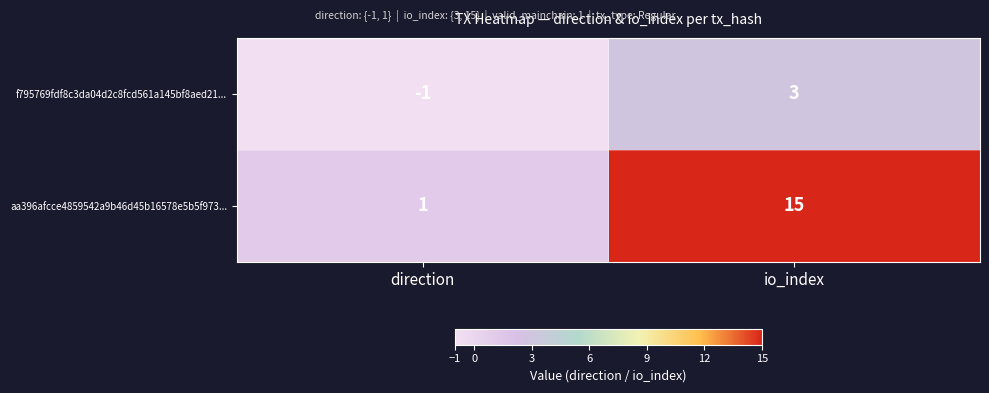

Reading right to left, list all the values displayed in this chart.

f795769fdf8c3da04d2c8fcd561a145bf8aed21...: io_index=3	direction=-1
aa396afcce4859542a9b46d45b16578e5b5f973...: io_index=15	direction=1